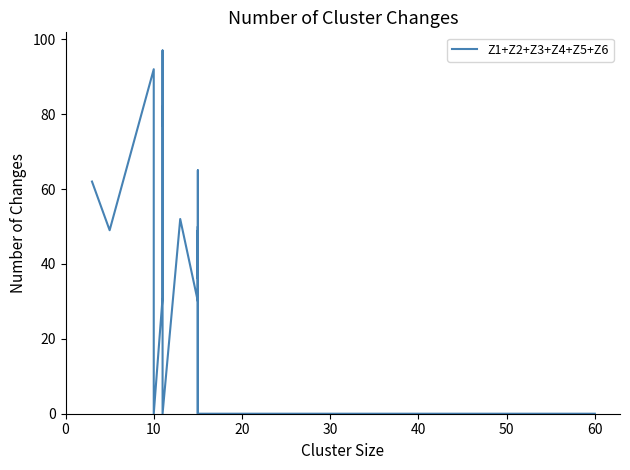

How many values are above zero?

17